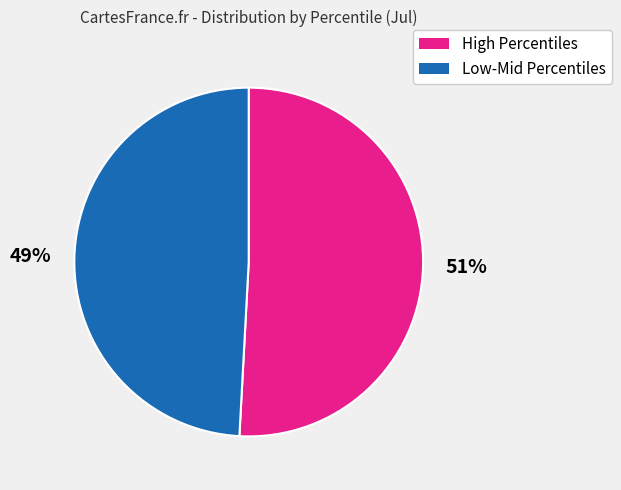

To the nearest percent, what is the difference between the largest and smallest slice percentages?

2%